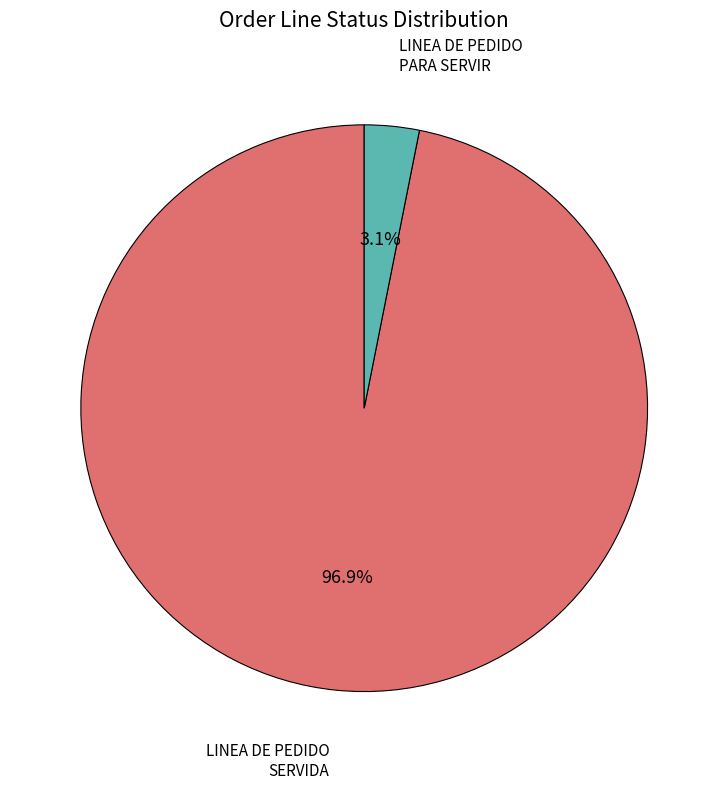

Is it true that LINEA DE PEDIDO SERVIDA is 87% of the pie?

False